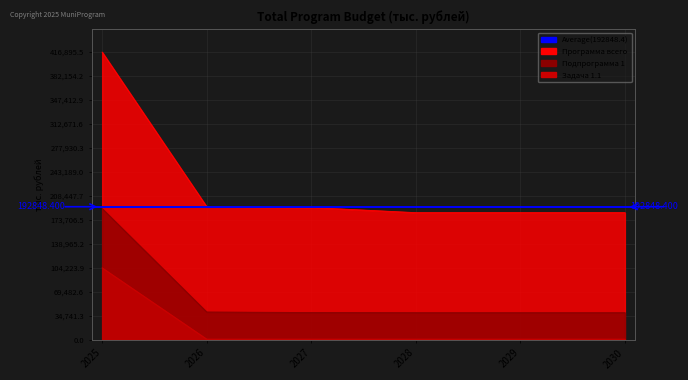

What is the difference between the highest and lowest values at 2028?

183295.2